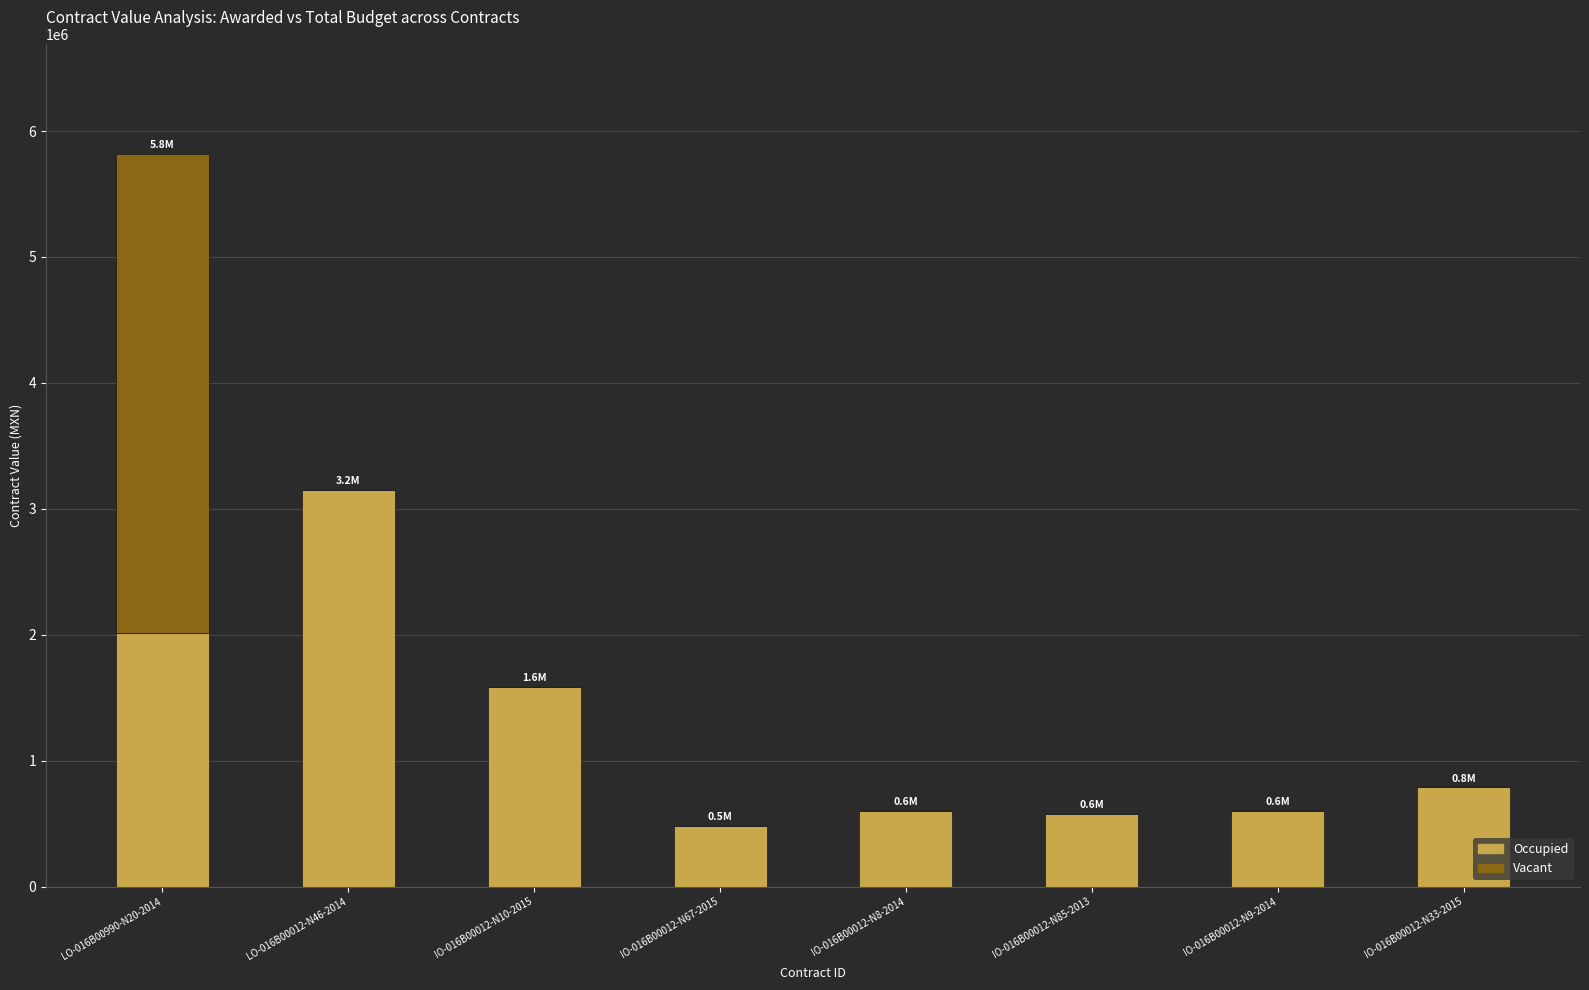

At which label is Occupied closest to 1816207?

LO-016B00990-N20-2014